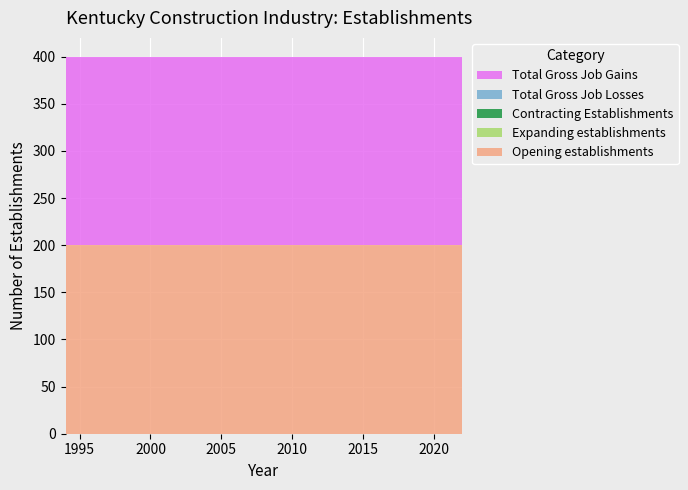

Reading right to left, list all the values displayed in this chart.

Total Gross Job Gains: 2022=200	2021=200	2020=200	2019=200	2018=200	2017=200	2016=200	2015=200	2014=200	2013=200	2012=200	2011=200	2010=200	2009=200	2008=200	2007=200	2006=200	2005=200	2004=200	2003=200	2002=200	2001=200	2000=200	1999=200	1998=200	1997=200	1996=200	1995=200	1994=200
Expanding establishments: 2022=0	2021=0	2020=0	2019=0	2018=0	2017=0	2016=0	2015=0	2014=0	2013=0	2012=0	2011=0	2010=0	2009=0	2008=0	2007=0	2006=0	2005=0	2004=0	2003=0	2002=0	2001=0	2000=0	1999=0	1998=0	1997=0	1996=0	1995=0	1994=0
Opening establishments: 2022=200	2021=200	2020=200	2019=200	2018=200	2017=200	2016=200	2015=200	2014=200	2013=200	2012=200	2011=200	2010=200	2009=200	2008=200	2007=200	2006=200	2005=200	2004=200	2003=200	2002=200	2001=200	2000=200	1999=200	1998=200	1997=200	1996=200	1995=200	1994=200
Total Gross Job Losses: 2022=0	2021=0	2020=0	2019=0	2018=0	2017=0	2016=0	2015=0	2014=0	2013=0	2012=0	2011=0	2010=0	2009=0	2008=0	2007=0	2006=0	2005=0	2004=0	2003=0	2002=0	2001=0	2000=0	1999=0	1998=0	1997=0	1996=0	1995=0	1994=0
Contracting Establishments: 2022=0	2021=0	2020=0	2019=0	2018=0	2017=0	2016=0	2015=0	2014=0	2013=0	2012=0	2011=0	2010=0	2009=0	2008=0	2007=0	2006=0	2005=0	2004=0	2003=0	2002=0	2001=0	2000=0	1999=0	1998=0	1997=0	1996=0	1995=0	1994=0